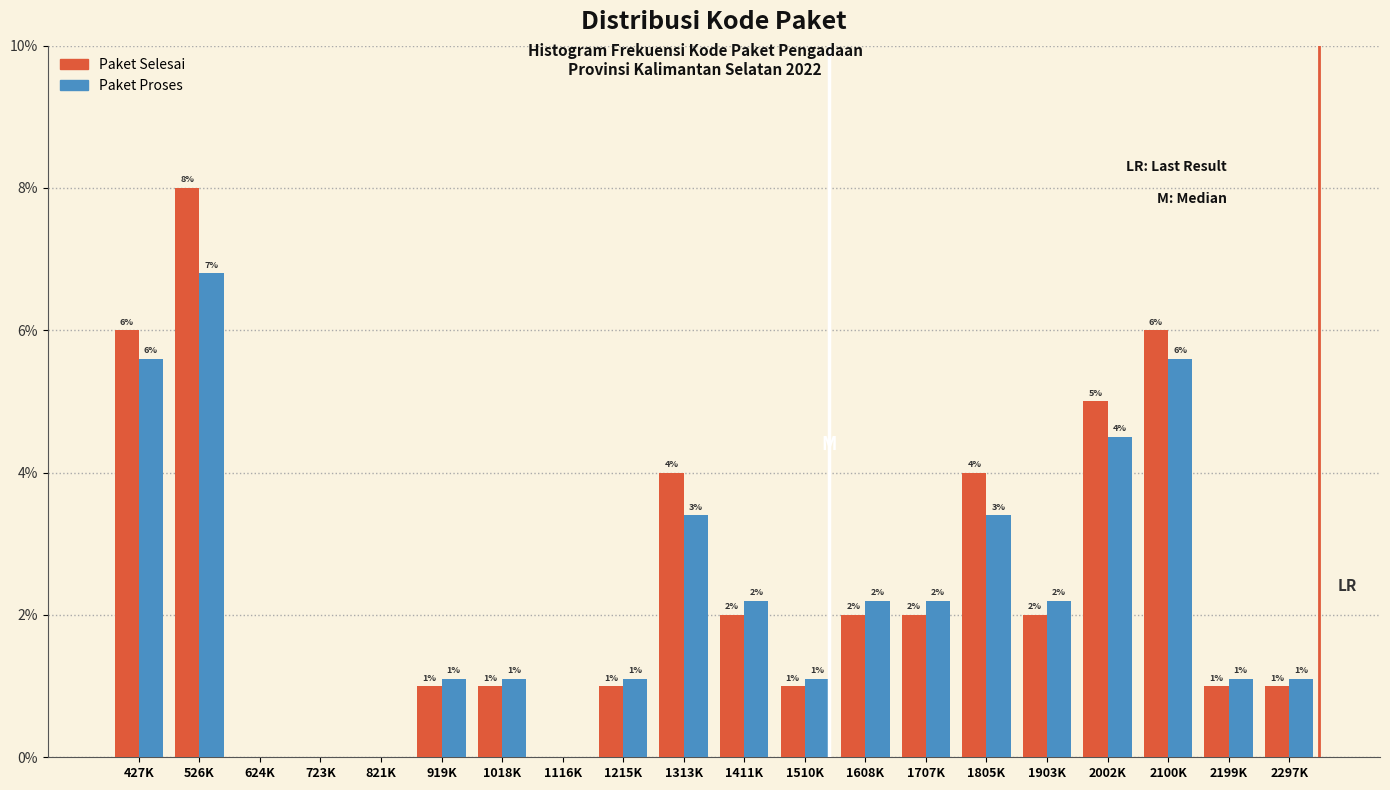

The Paket Proses series shows 1.1 at 1018K. True or false?

True